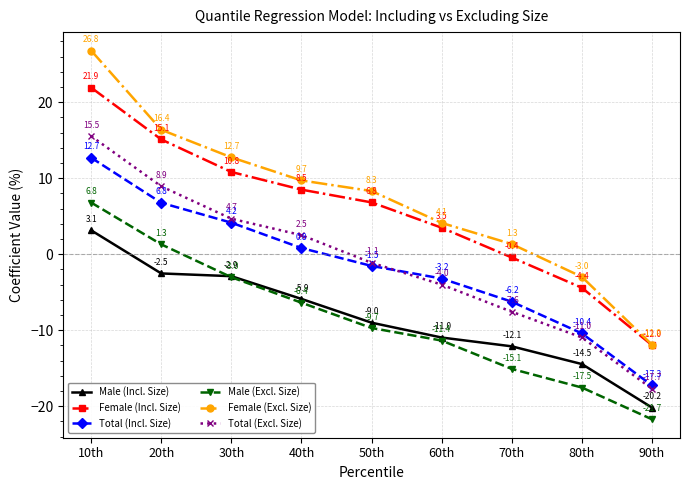

Which series changed the most between 20th and 90th?

Female (Excl. Size)